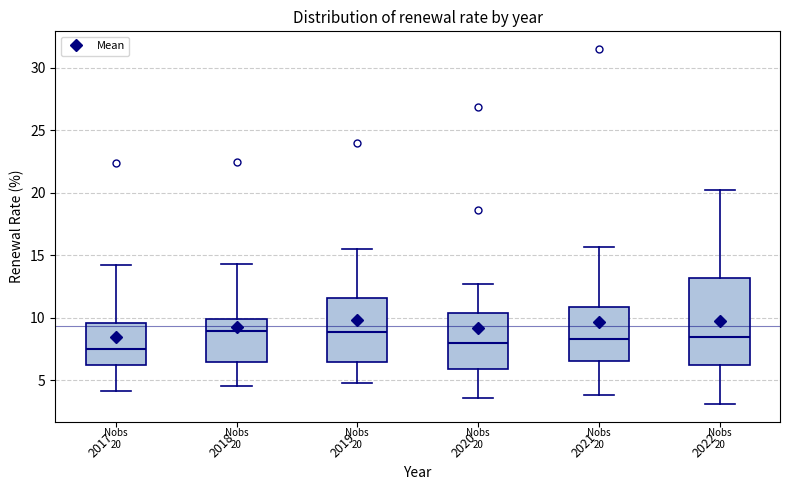

Comparing the boxes themselves (not the whiskers), which one is the tallest?

2022